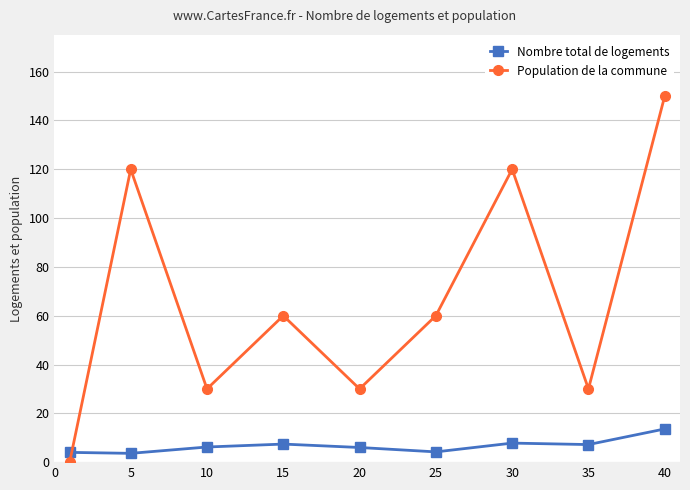

List the series in order of their overall mean, lowest first.

Nombre total de logements, Population de la commune